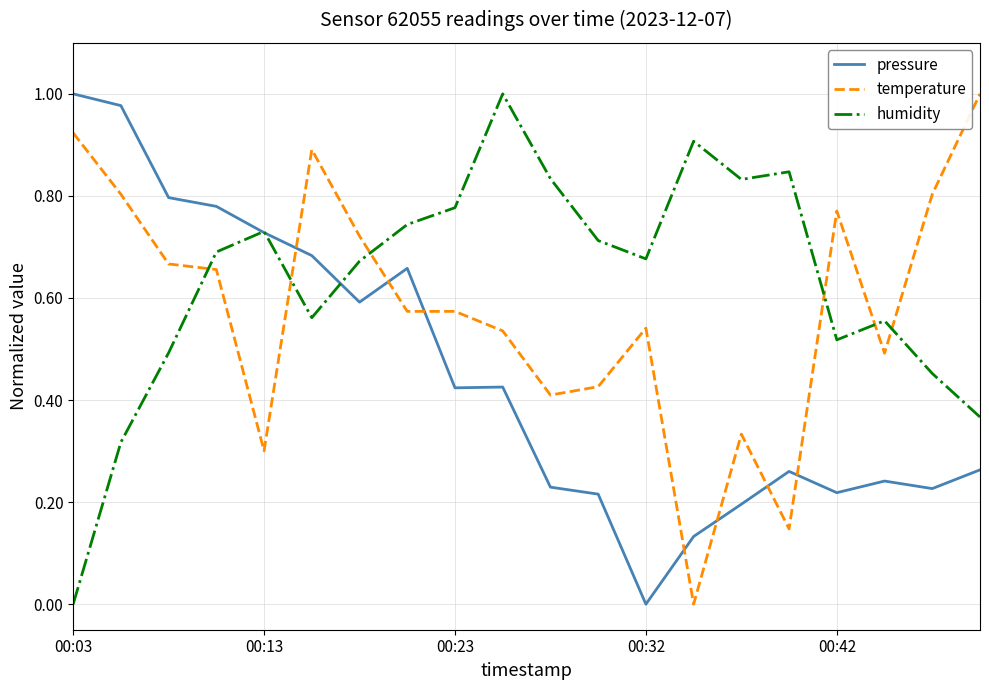

What is the sum of all temperature values?

11.6